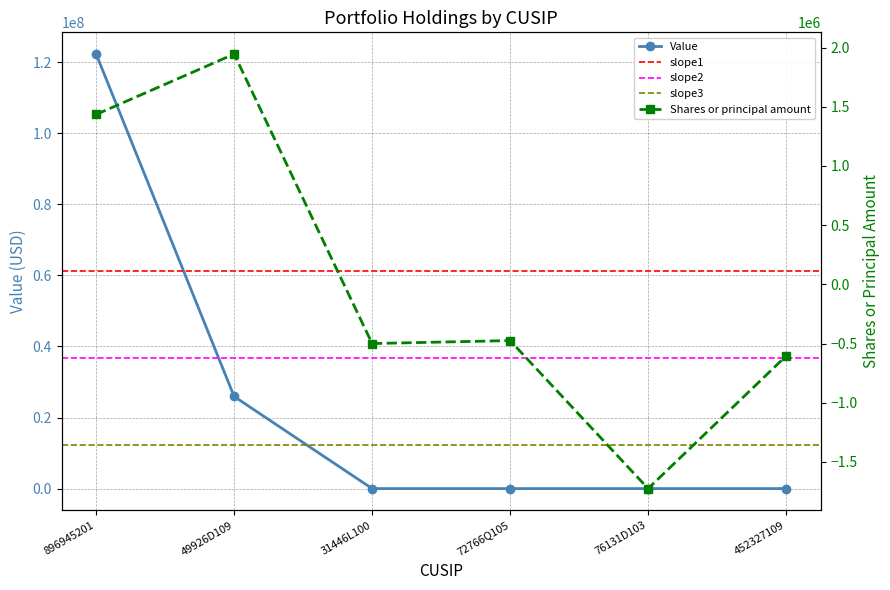

True or false: Value and Shares or principal amount cross at least once.

False